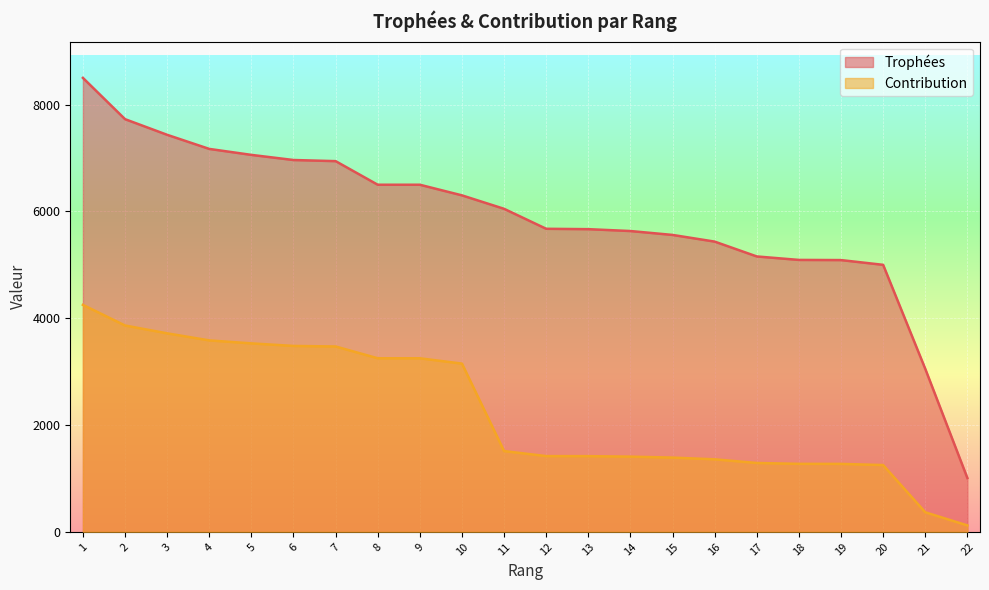

Is the value of Contribution at 18 greater than the value of Trophées at 18?

No